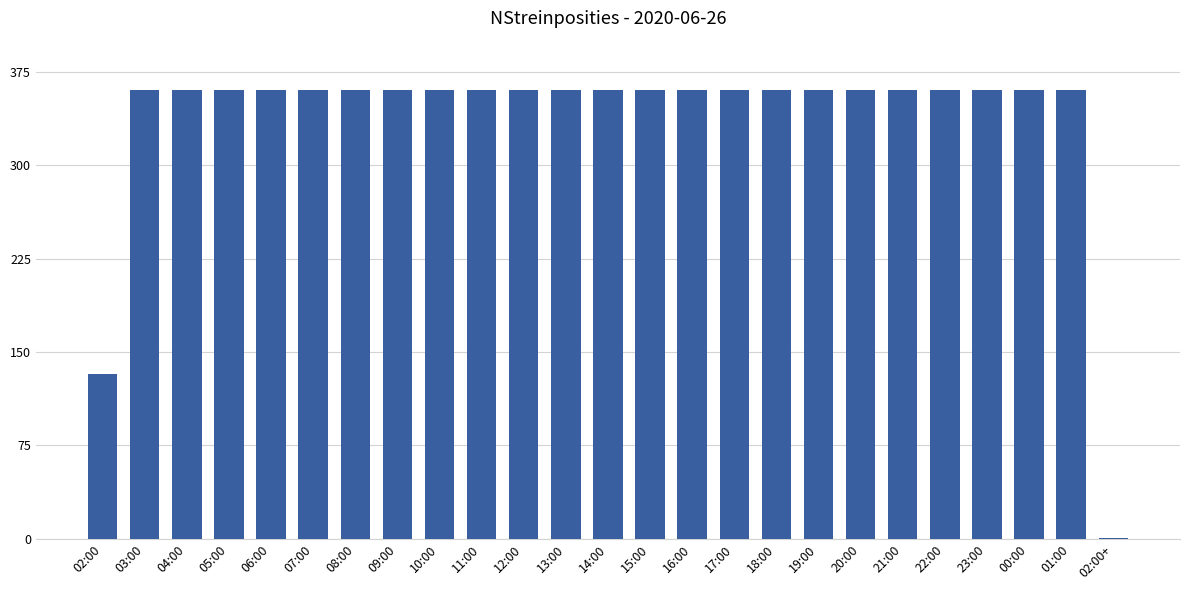

What is the maximum value shown in the chart?

360